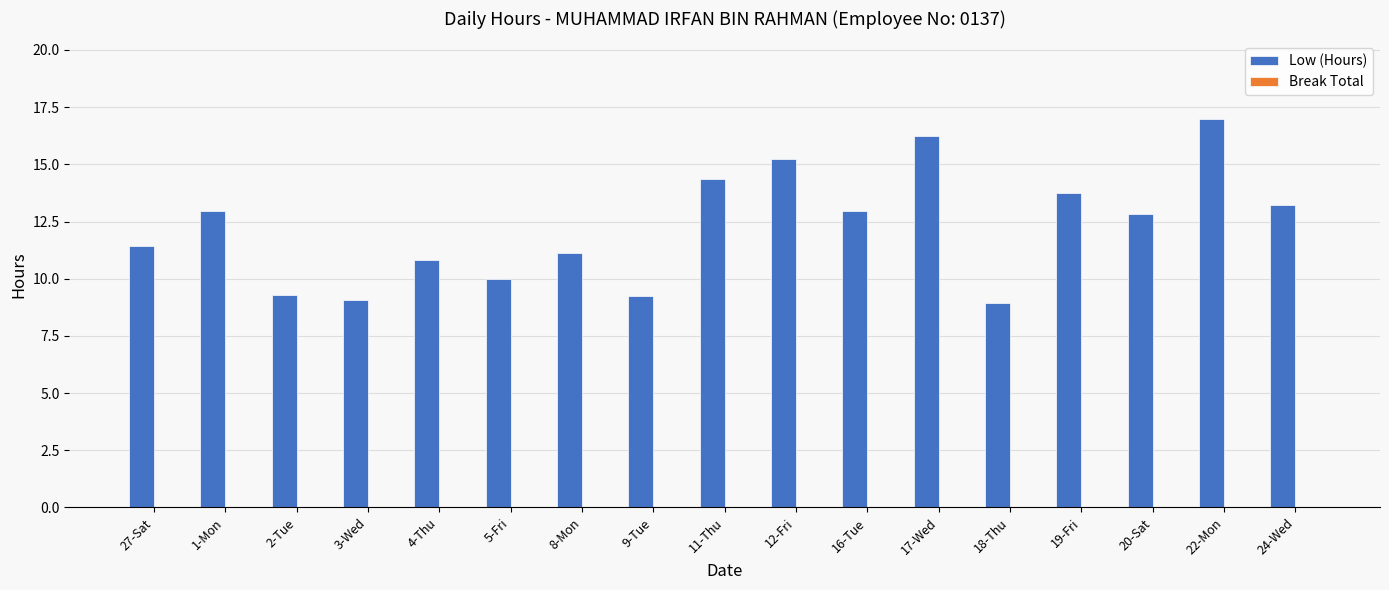

Between 22-Mon and 5-Fri, which is larger?

22-Mon